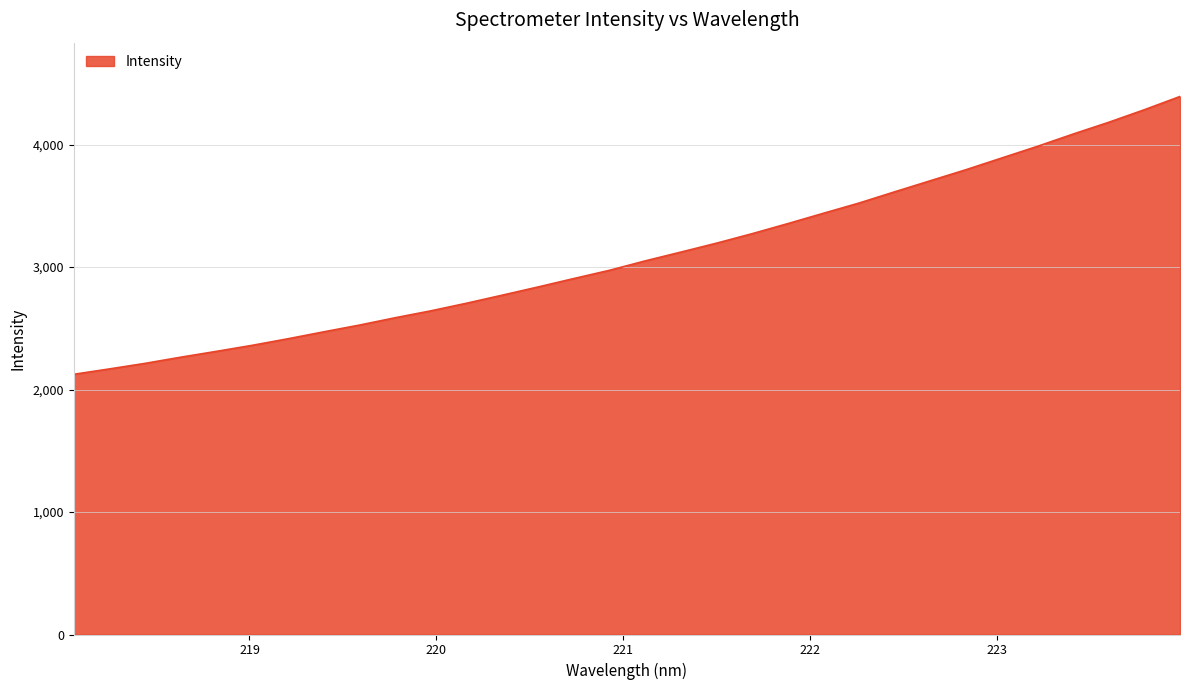

What is the greatest value displayed?

4393.7